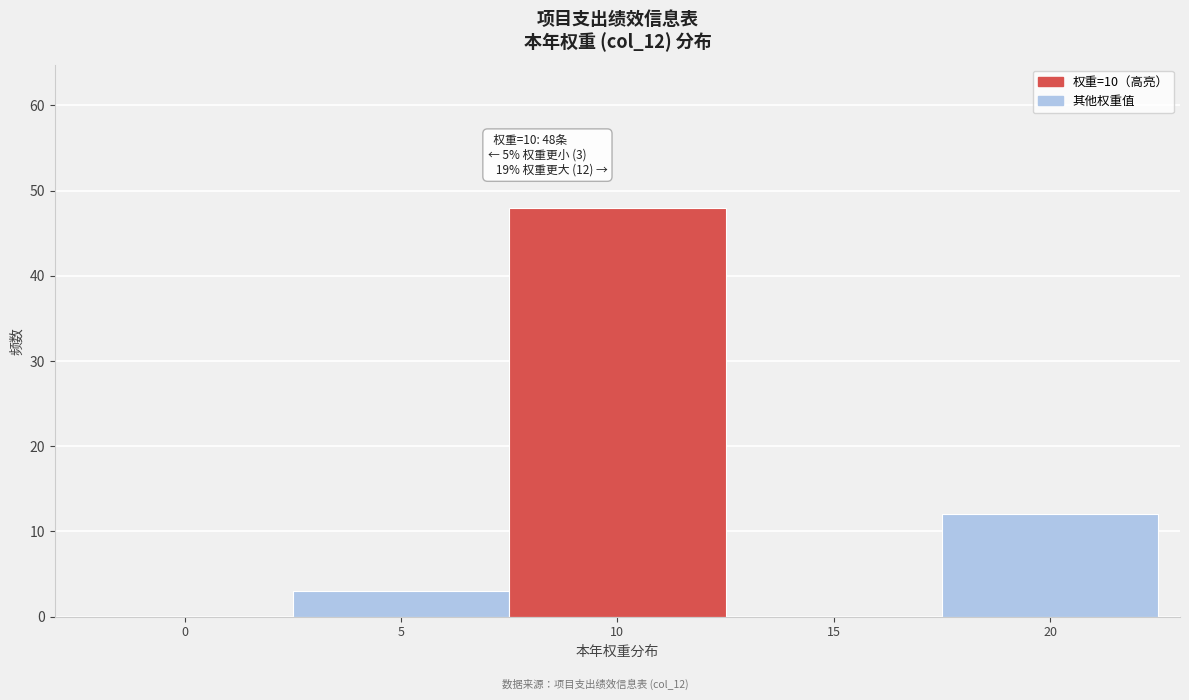

Reading right to left, what are all the values shown in this chart?

20=12	15=0	10=48	5=3	0=0